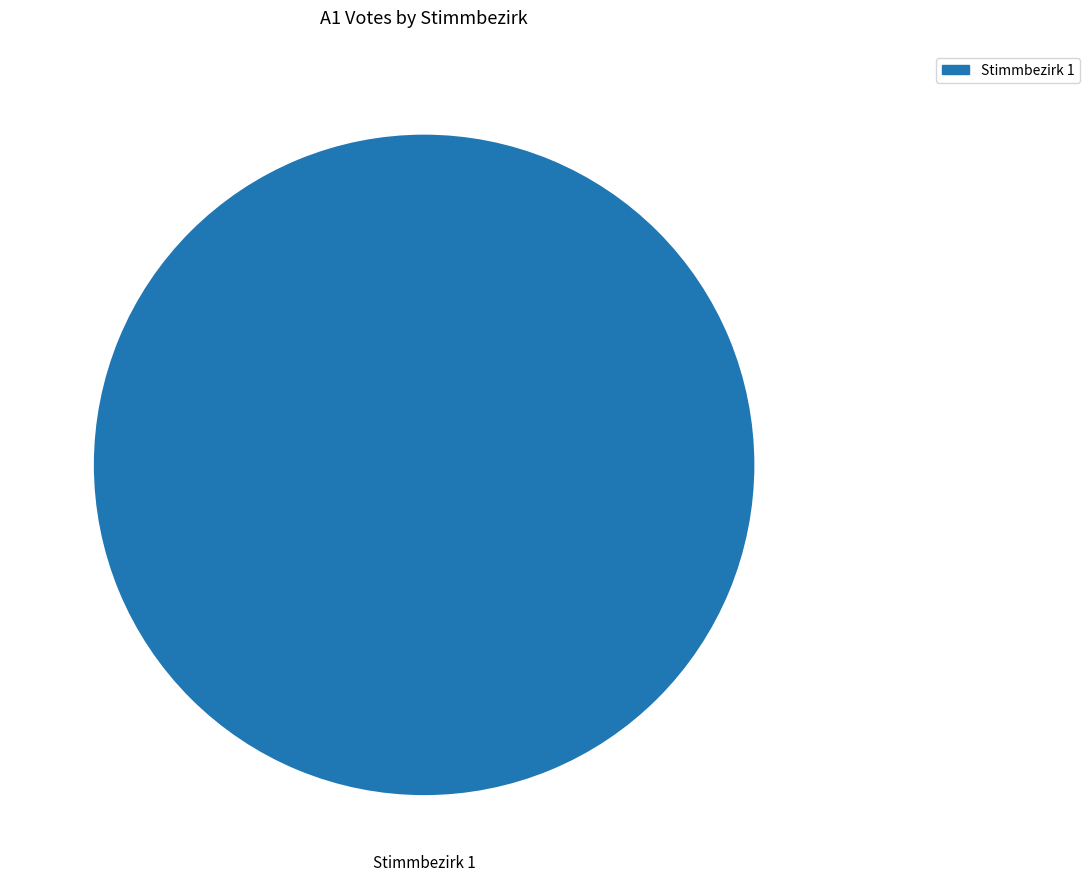

Is there a majority slice in this chart?

Yes